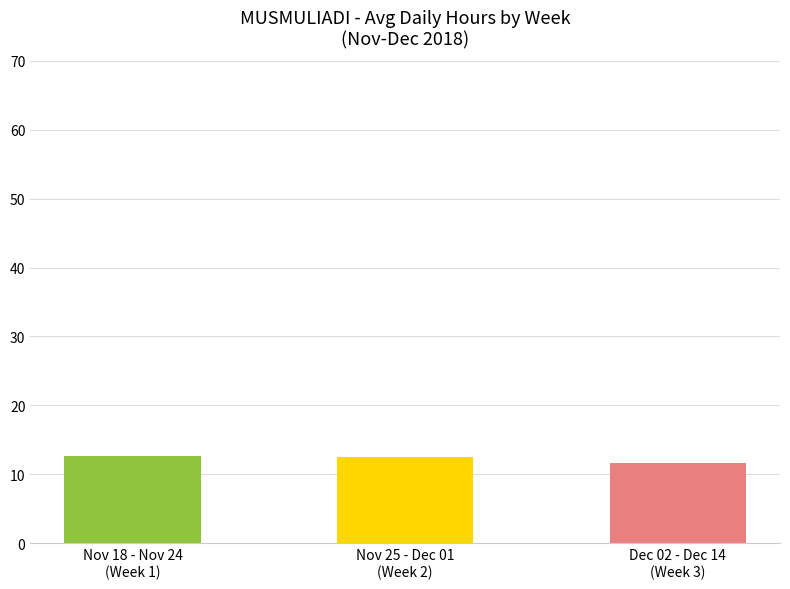

Are the bars grouped side by side (vs. stacked)?

No